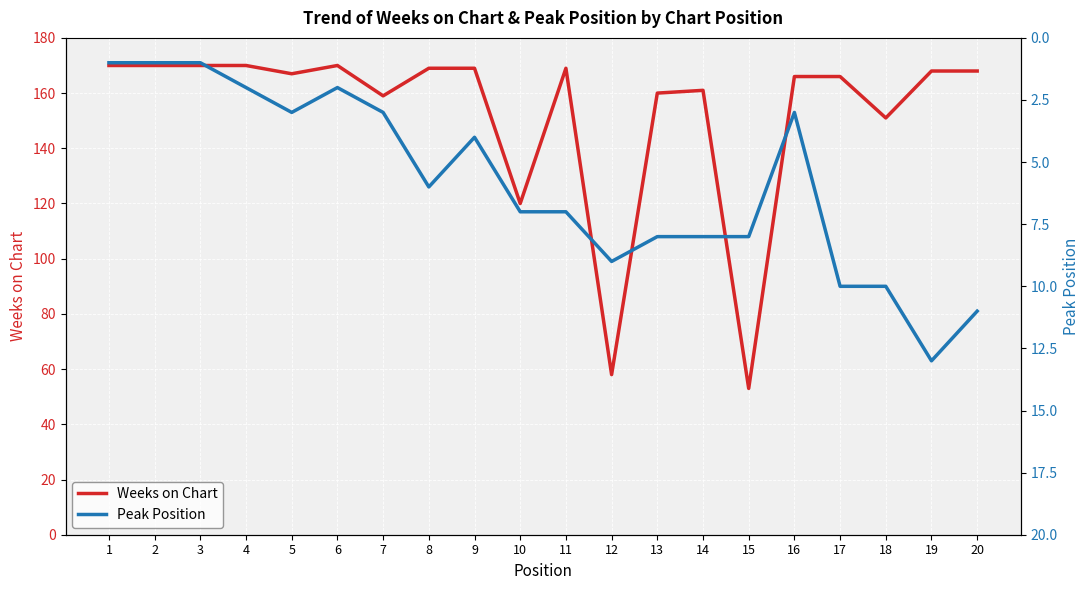

What is the lowest value of the Weeks on Chart series?

53